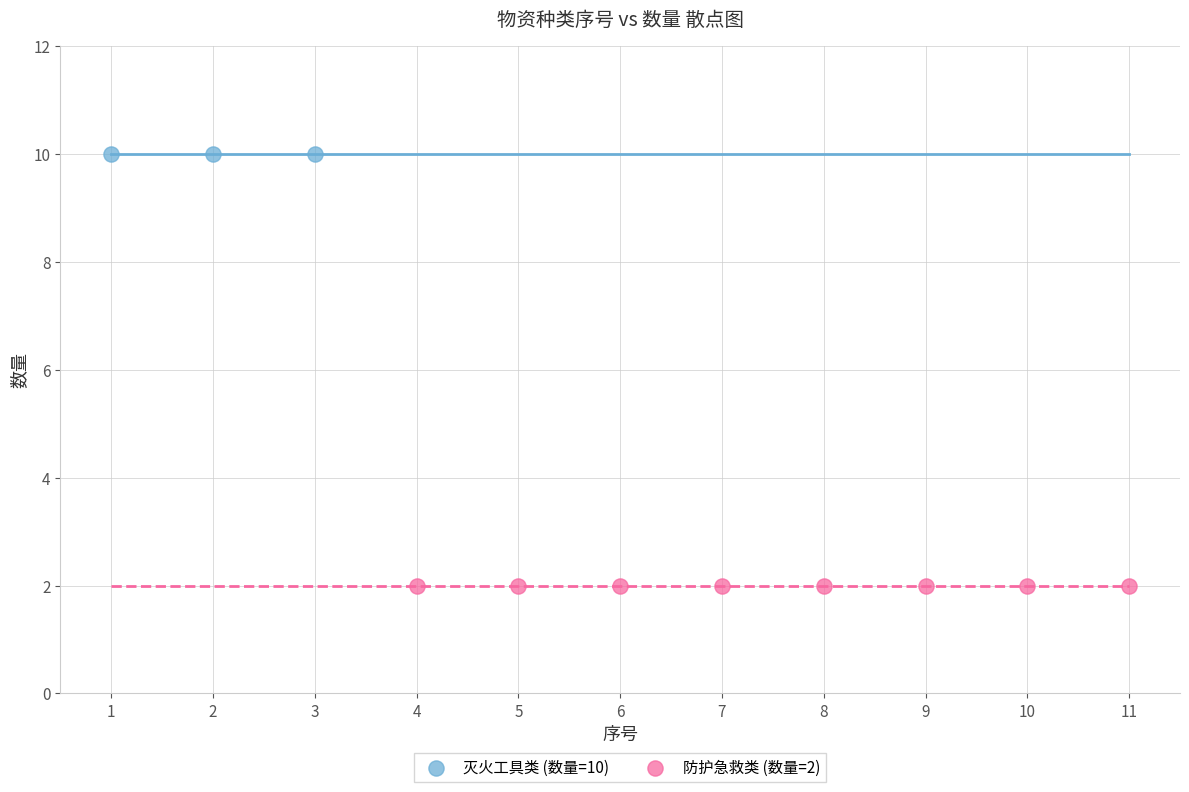

What are all the series names shown in the legend?

灭火工具类 (数量=10), 防护急救类 (数量=2)